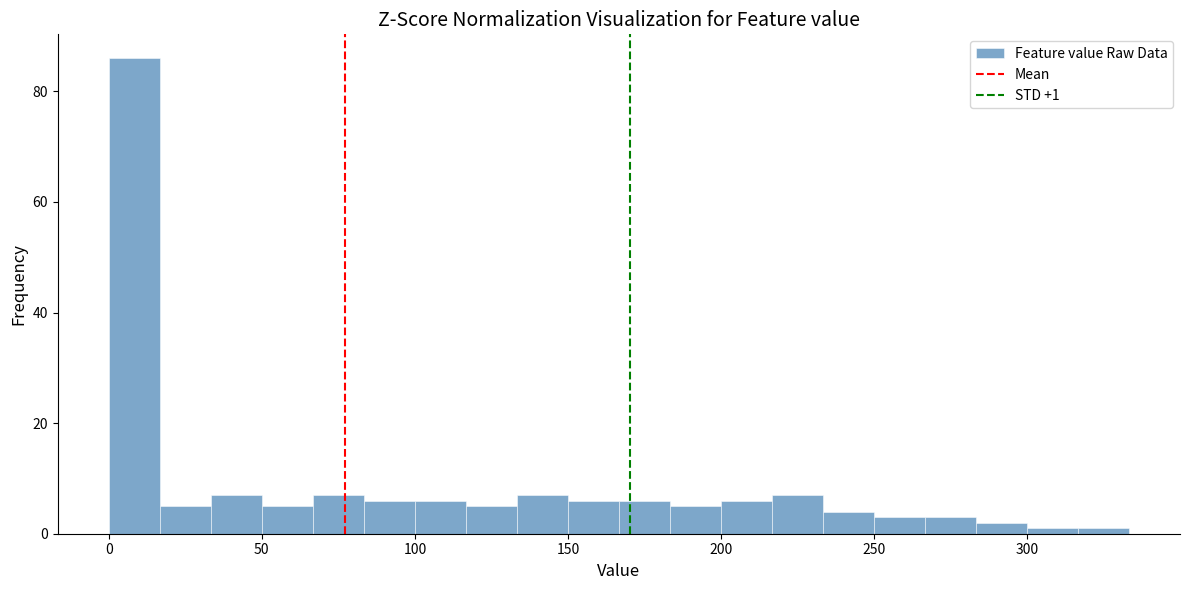

Read against the x-axis, roughly where is the centre of the tallest bar?

10